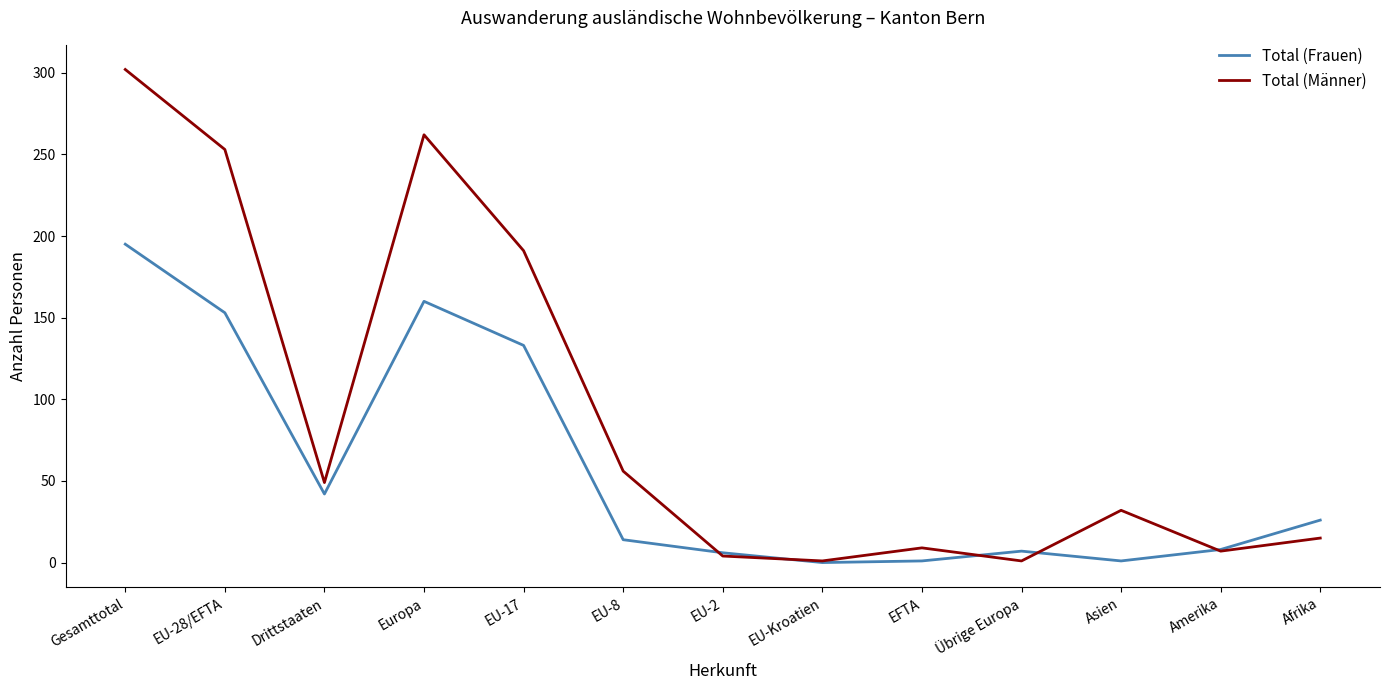

The value of Total (Frauen) at Drittstaaten is 61. True or false?

False